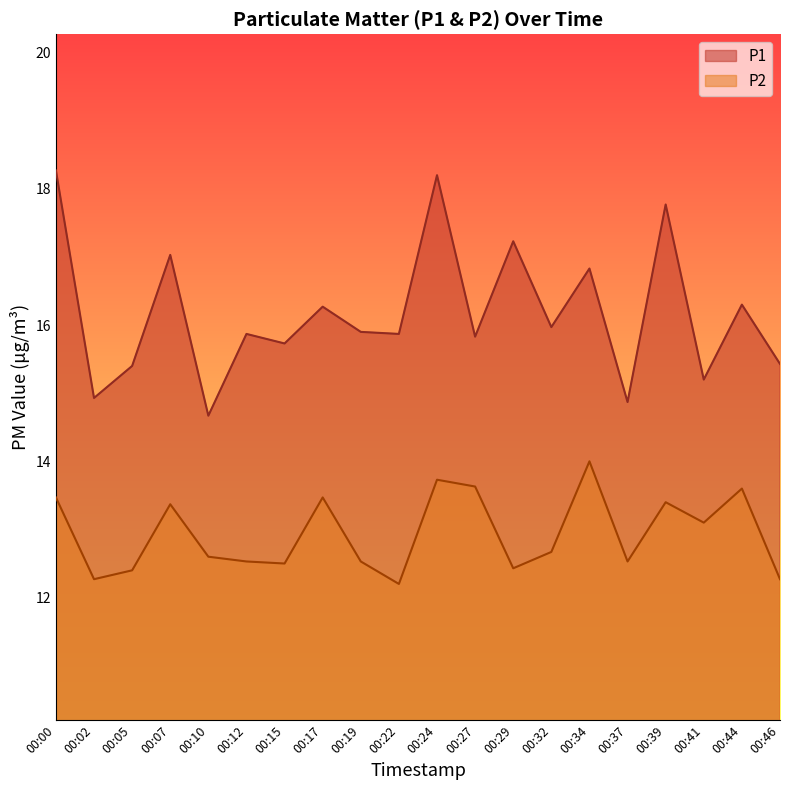

What is the difference between the second highest and minimum values in the P1 series?

3.5